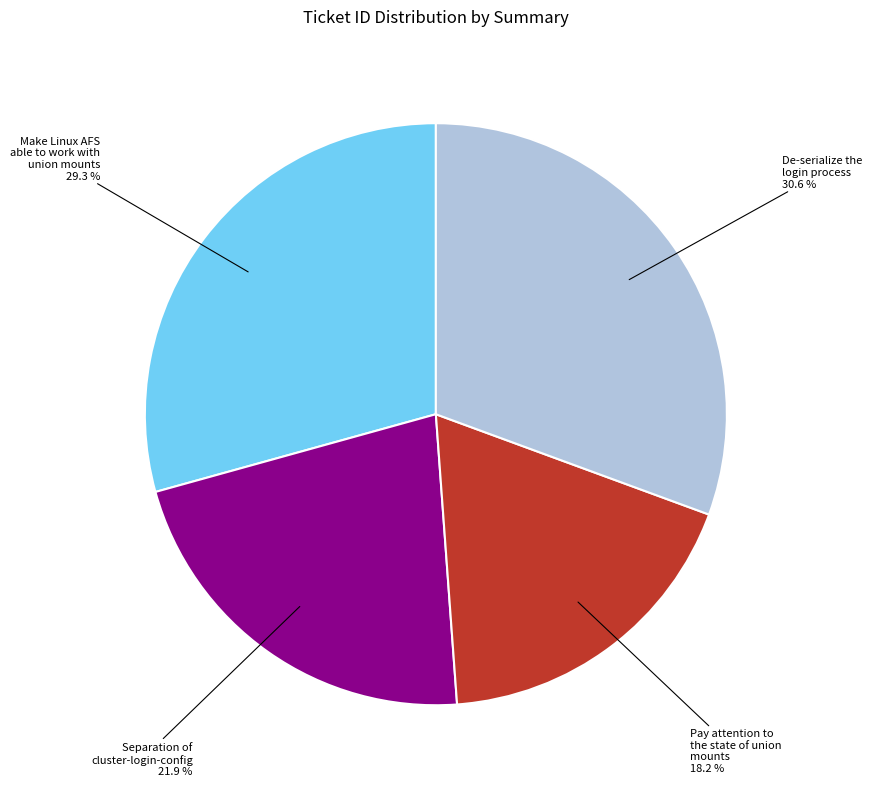

To the nearest percent, what percentage of the pie is Separation of cluster-login-config?

22%